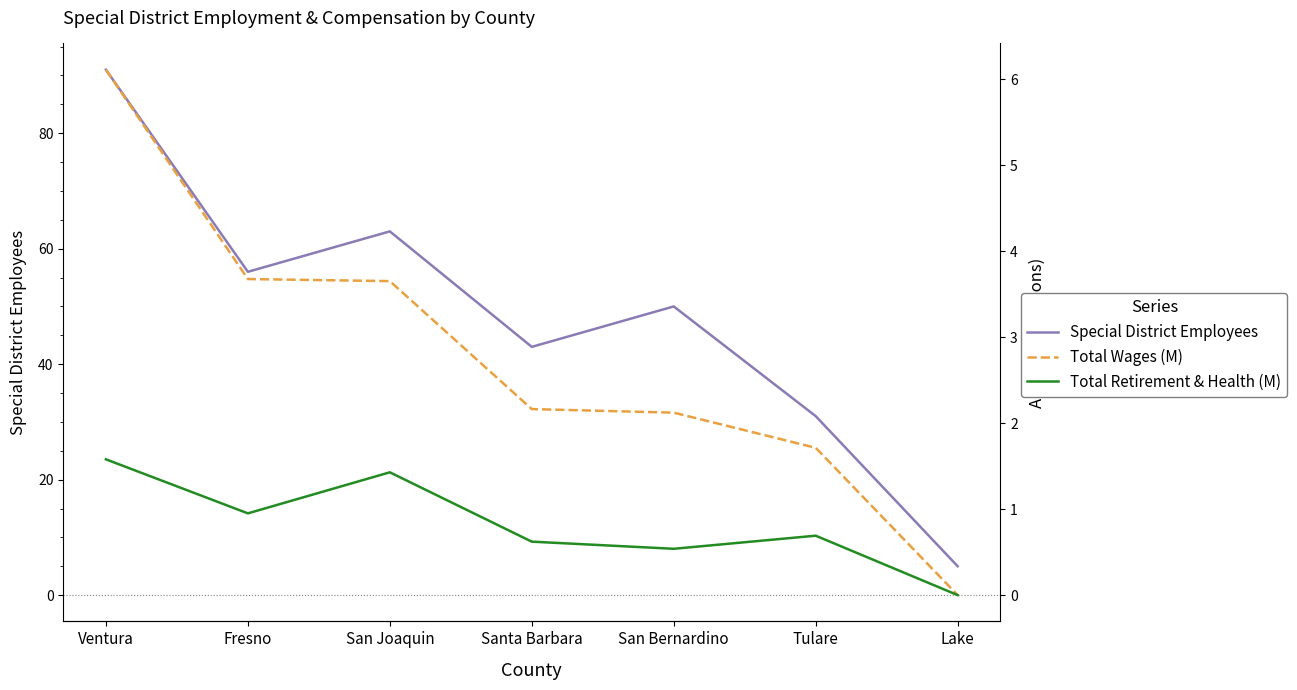

Between San Joaquin and Santa Barbara, which series saw the biggest shift?

Special District Employees